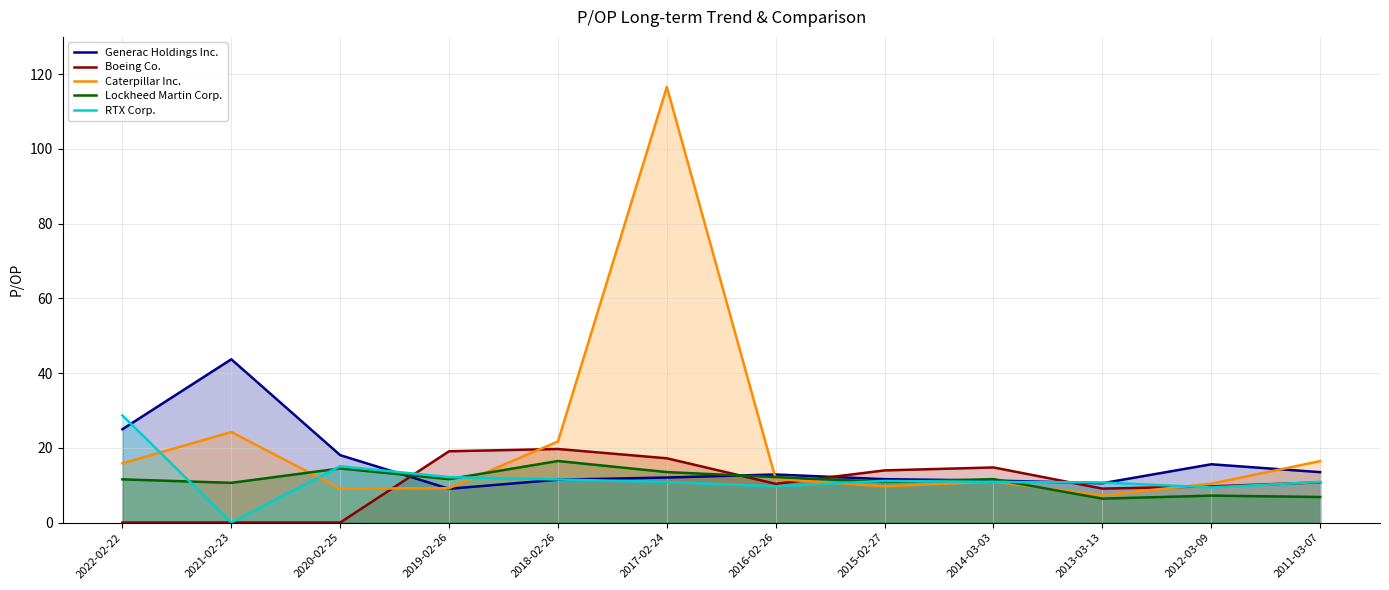

At which category is the sum across all series the highest?

2017-02-24